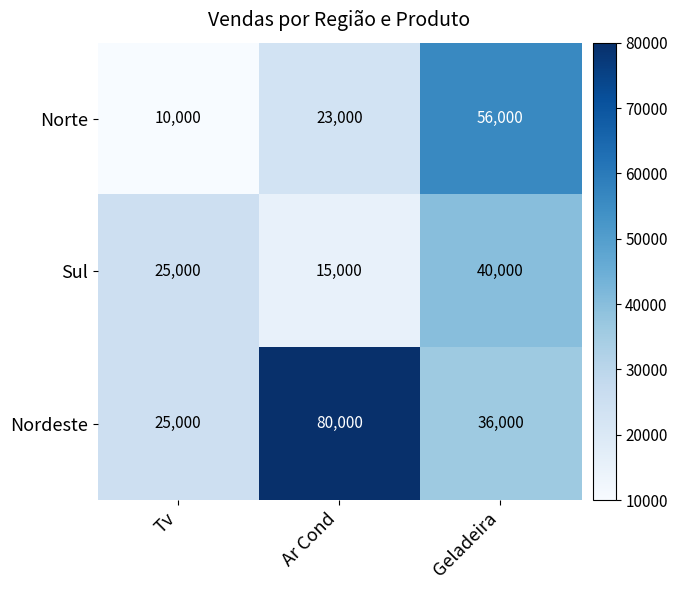

Reading left to right, list all the values displayed in this chart.

Norte: Tv=10000	Ar Cond=23000	Geladeira=56000
Sul: Tv=25000	Ar Cond=15000	Geladeira=40000
Nordeste: Tv=25000	Ar Cond=80000	Geladeira=36000